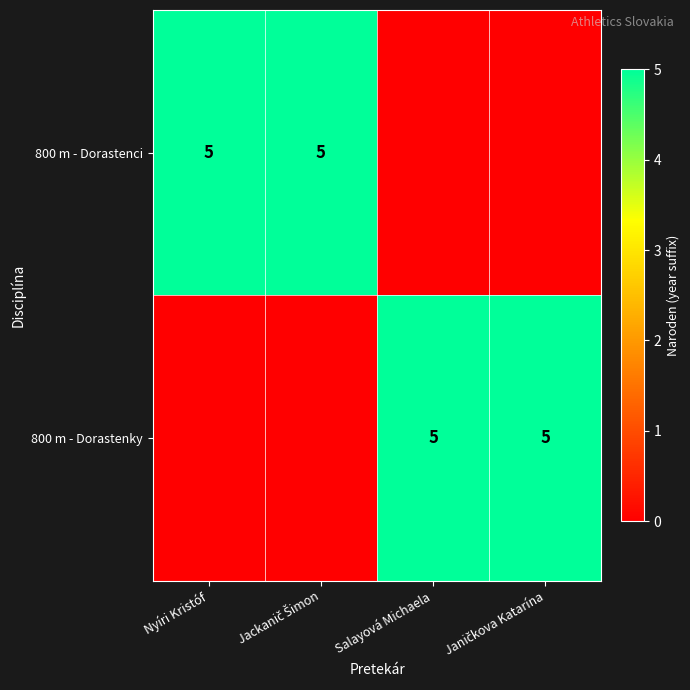

Rank the series at Jackanič Šimon from highest to lowest value.

800 m - Dorastenci, 800 m - Dorastenky